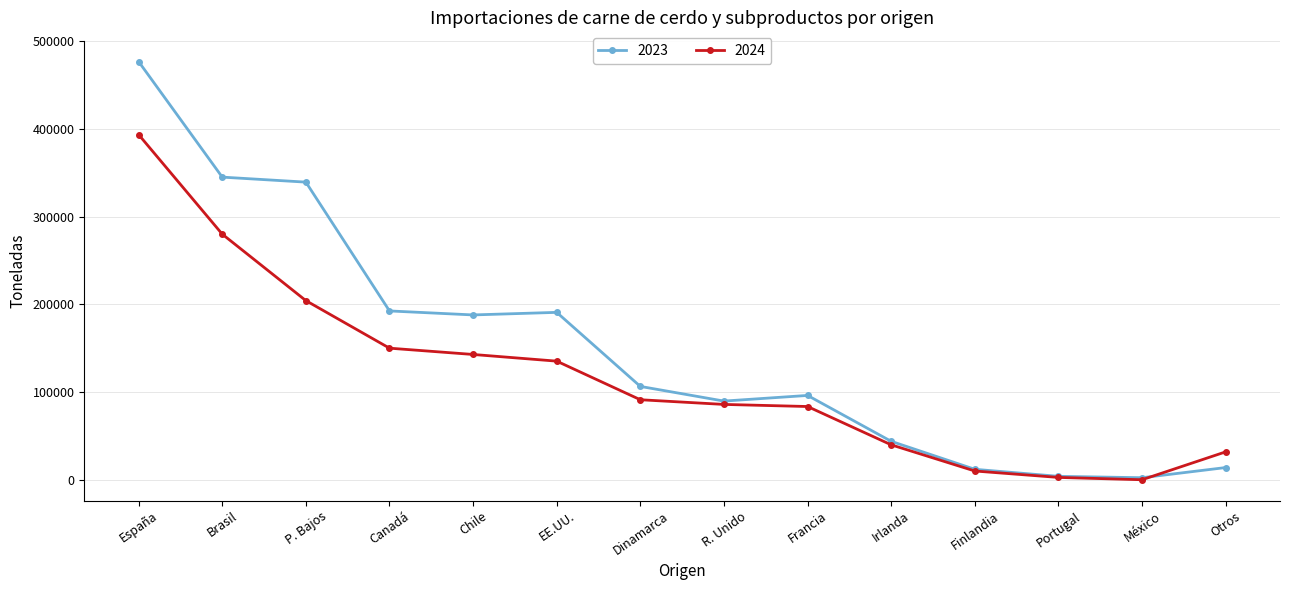

Is the value of 2023 at Brasil greater than the value of 2024 at R. Unido?

Yes